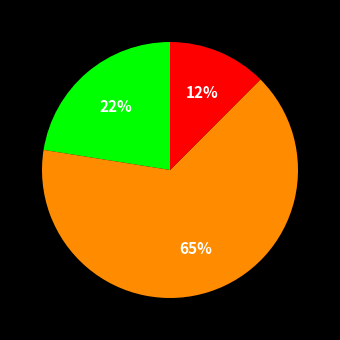

Is there a majority slice in this chart?

Yes